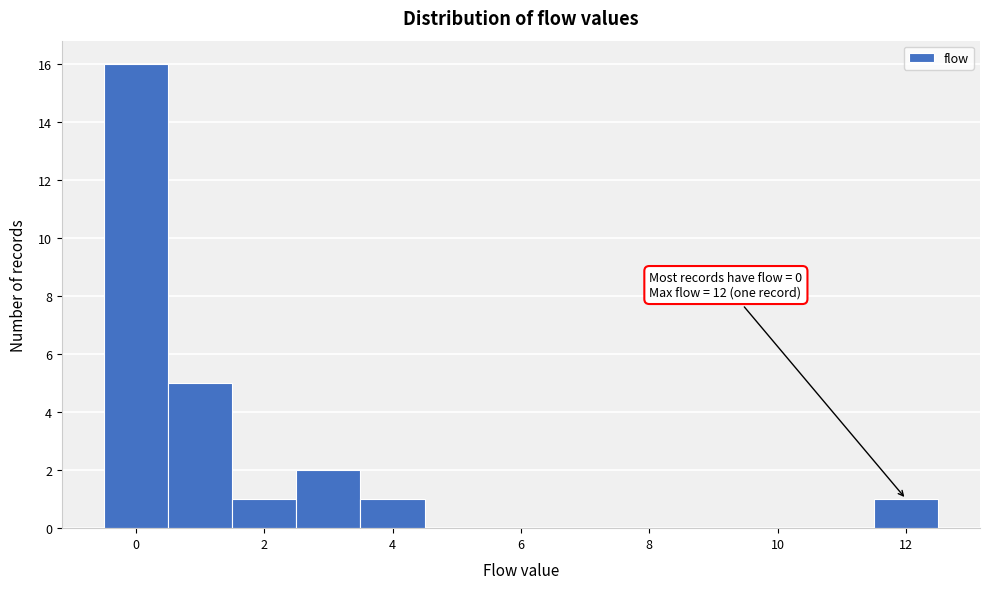

Over which range of the x-axis is the bar tallest?

-0.5 to 0.5